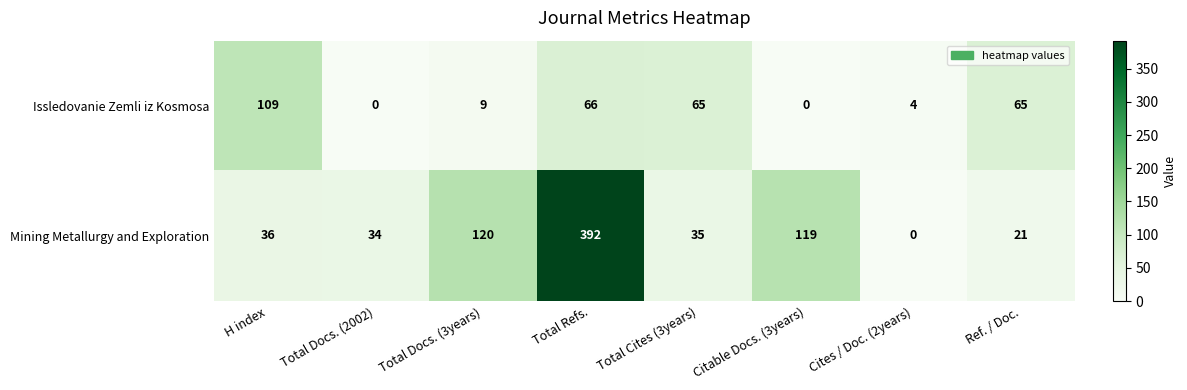

Count the number of categories in the chart.

8